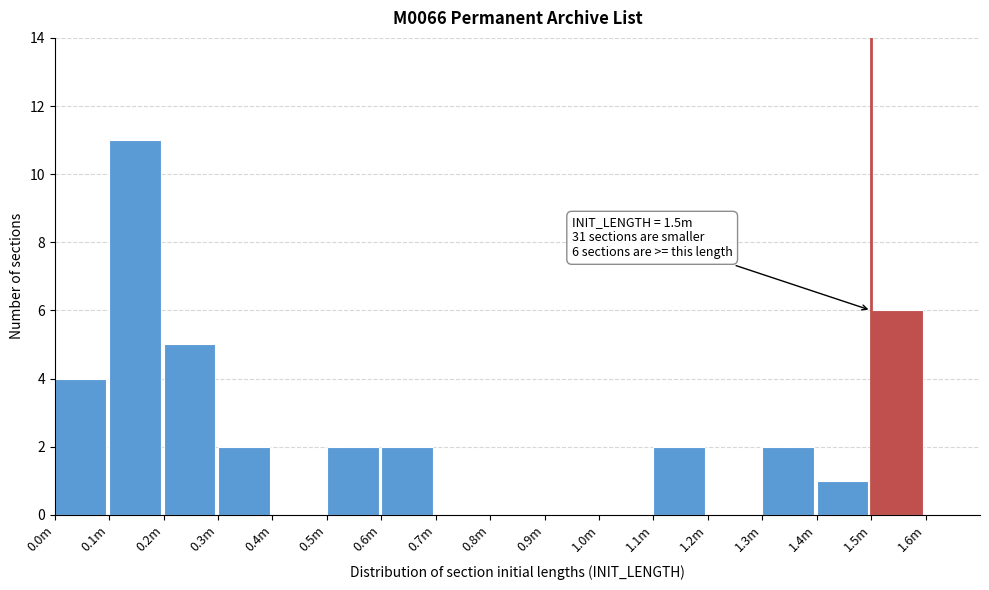

Reading left to right, extract all data points from this chart.

0.0m=4	0.1m=11	0.2m=5	0.3m=2	0.4m=0	0.5m=2	0.6m=2	0.7m=0	0.8m=0	0.9m=0	1.0m=0	1.1m=2	1.2m=0	1.3m=2	1.4m=1	1.5m=6	1.6m=0